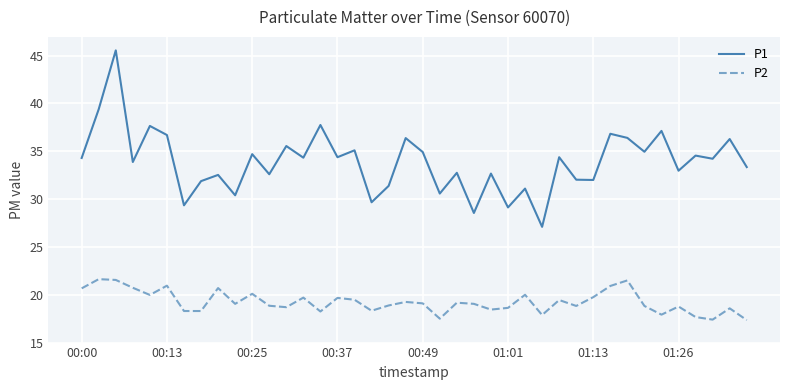

What is the lowest value of the P1 series?

27.1